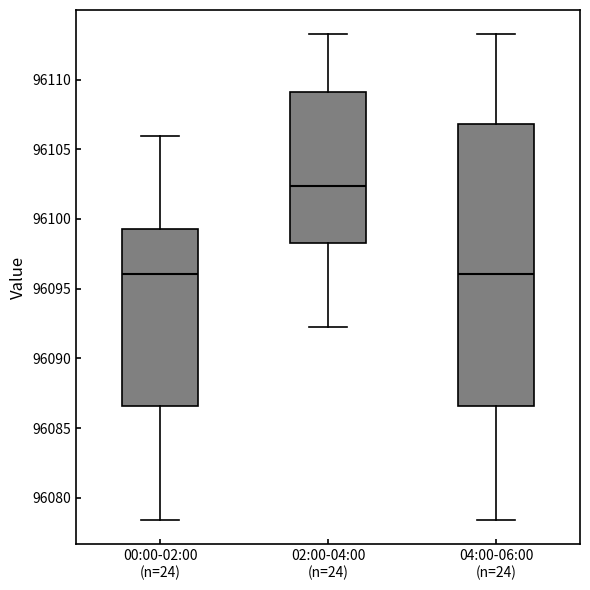

Comparing the boxes themselves (not the whiskers), which one is the tallest?

04:00-06:00 (n=24)